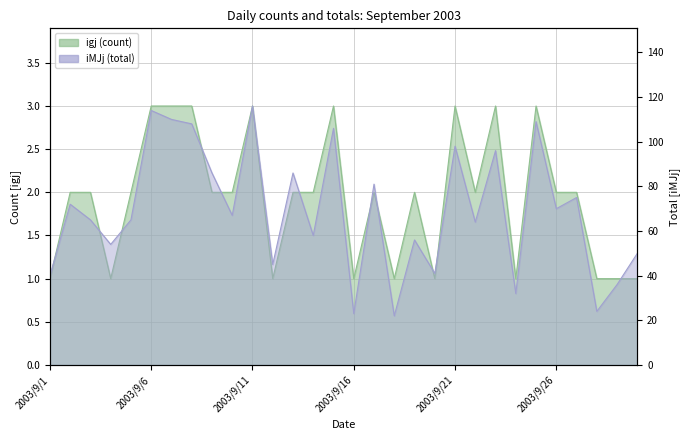

Reading left to right, list all the values displayed in this chart.

igj (count): 1	2	2	1	2	3	3	3	2	2	3	1	2	2	3	1	2	1	2	1	3	2	3	1	3	2	2	1	1	1
iMJj (total): 40	72	65	54	65	114	110	108	86	67	116	45	86	58	106	23	81	22	56	41	98	64	96	32	109	70	75	24	36	50